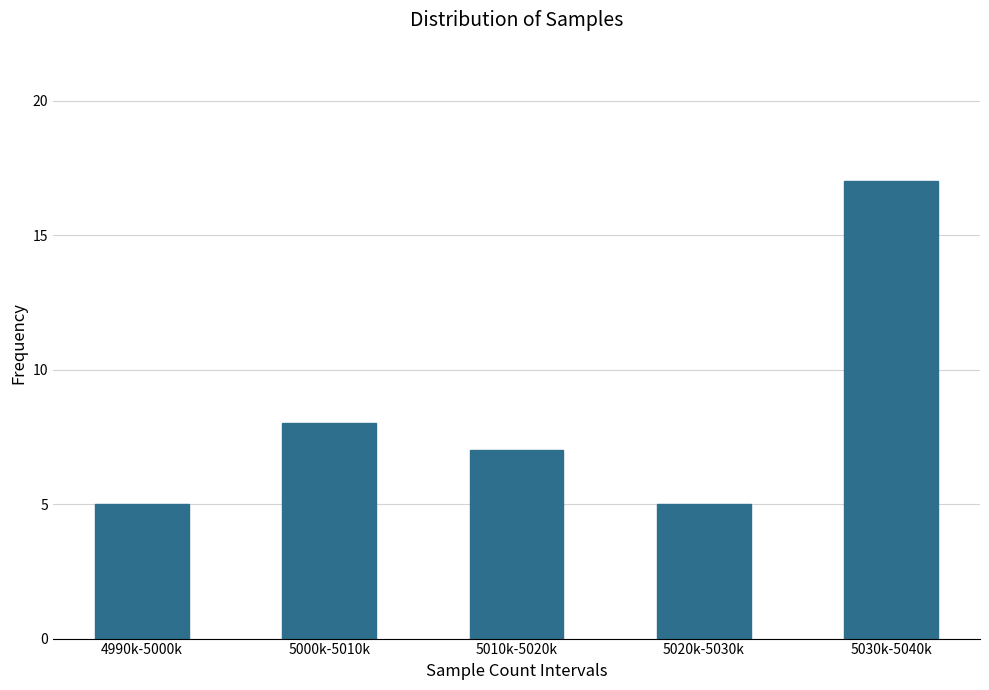

Reading left to right, transcribe all the data shown in this chart.

4990k-5000k=5	5000k-5010k=8	5010k-5020k=7	5020k-5030k=5	5030k-5040k=17